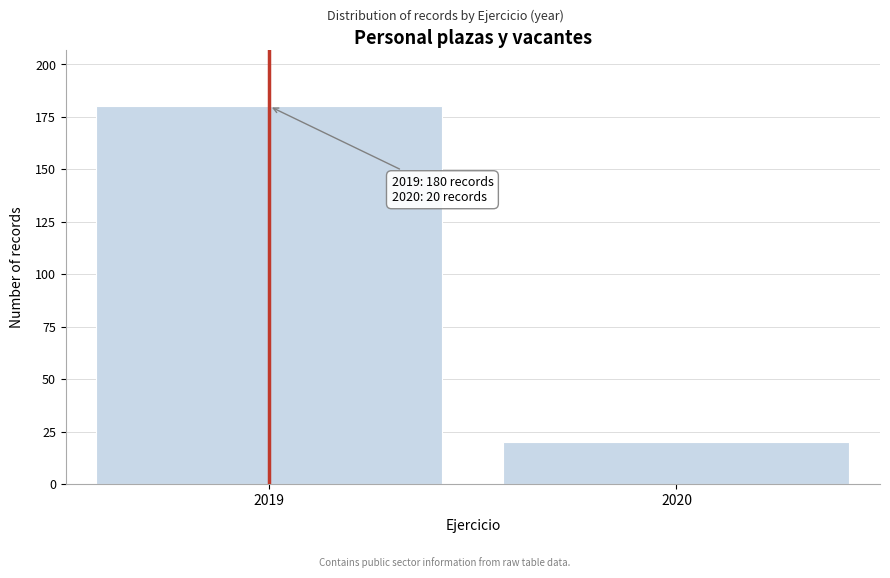

Reading left to right, transcribe all the data shown in this chart.

2019=180	2020=20